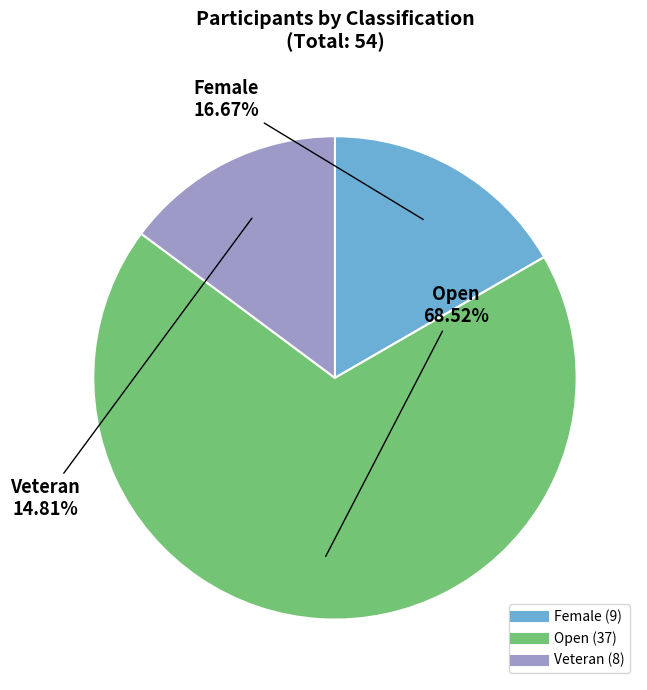

How much of the chart is everything except Veteran?

85.2%